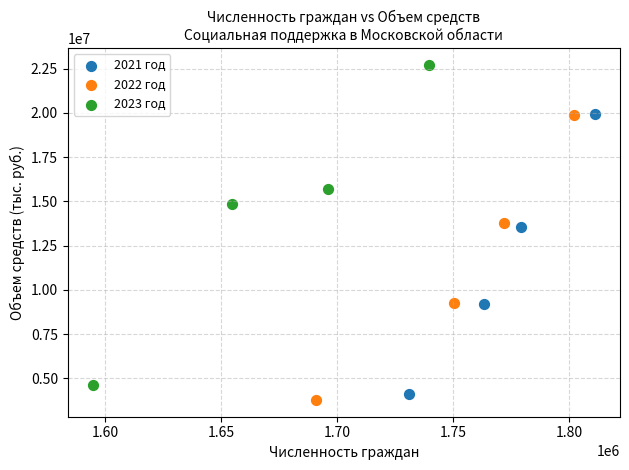

Which series has the widest spread of Y values?

2023 год